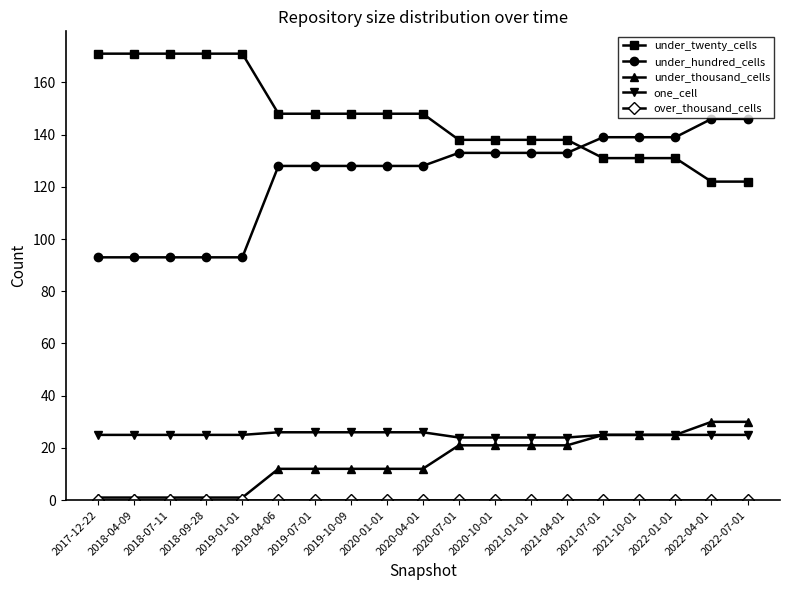

True or false: one_cell has a value of 33 at 2019-01-01.

False